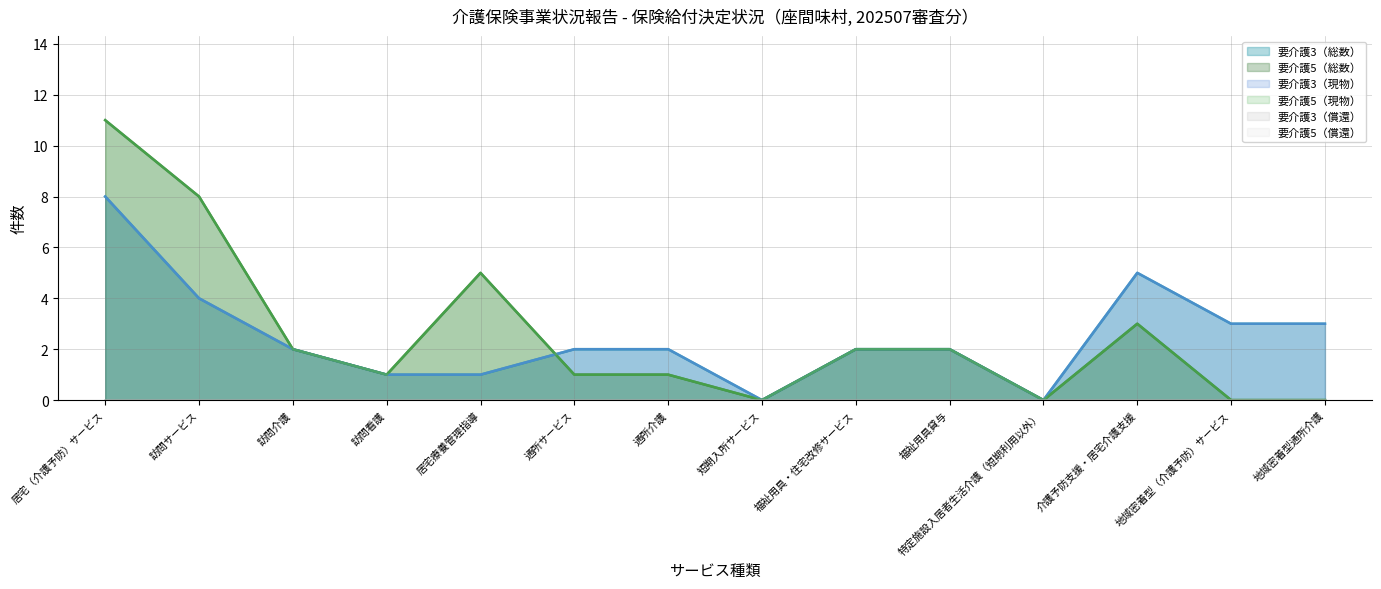

Is it true that 要介護3（総数） equals 4 at 訪問サービス?

True